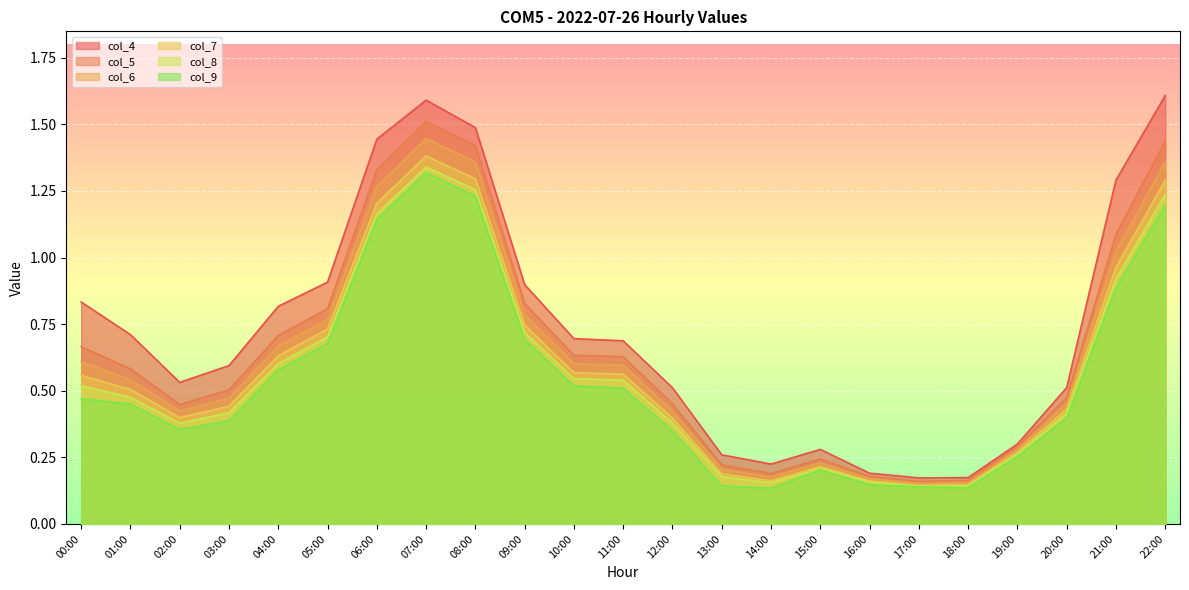

Rank the series at 12:00 from lowest to highest value.

col_9, col_8, col_7, col_6, col_5, col_4